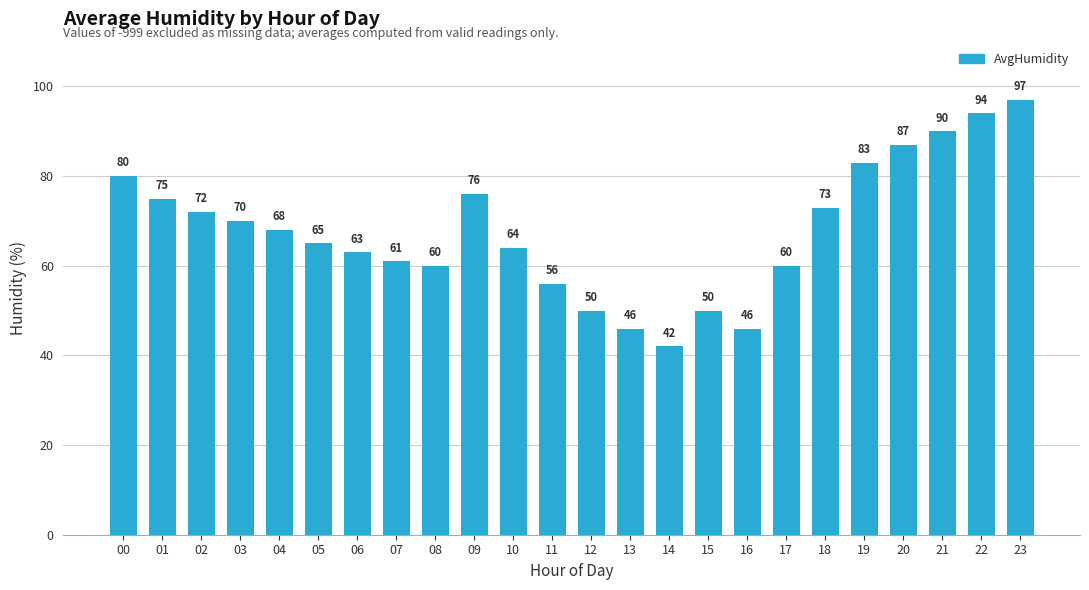

Which category has the highest value across all series?

23